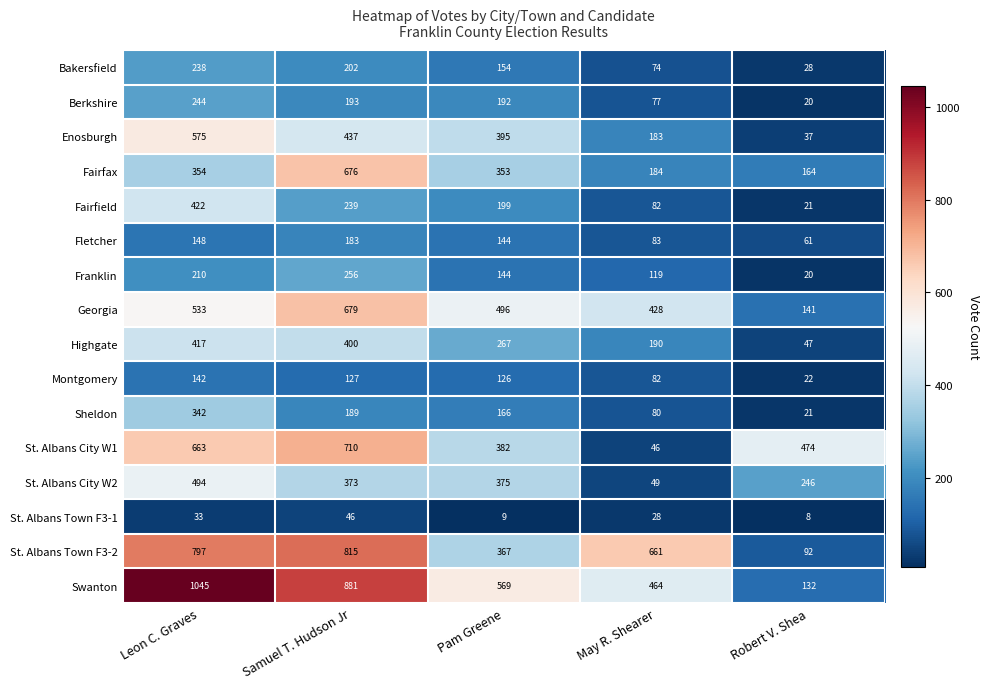

What is the spread (max minus min) of values at Samuel T. Hudson Jr?

835